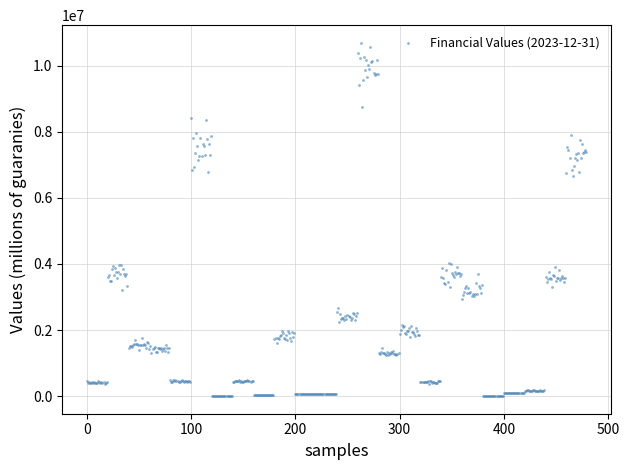

What is the range of Y values (max minus min)?

10685929.4